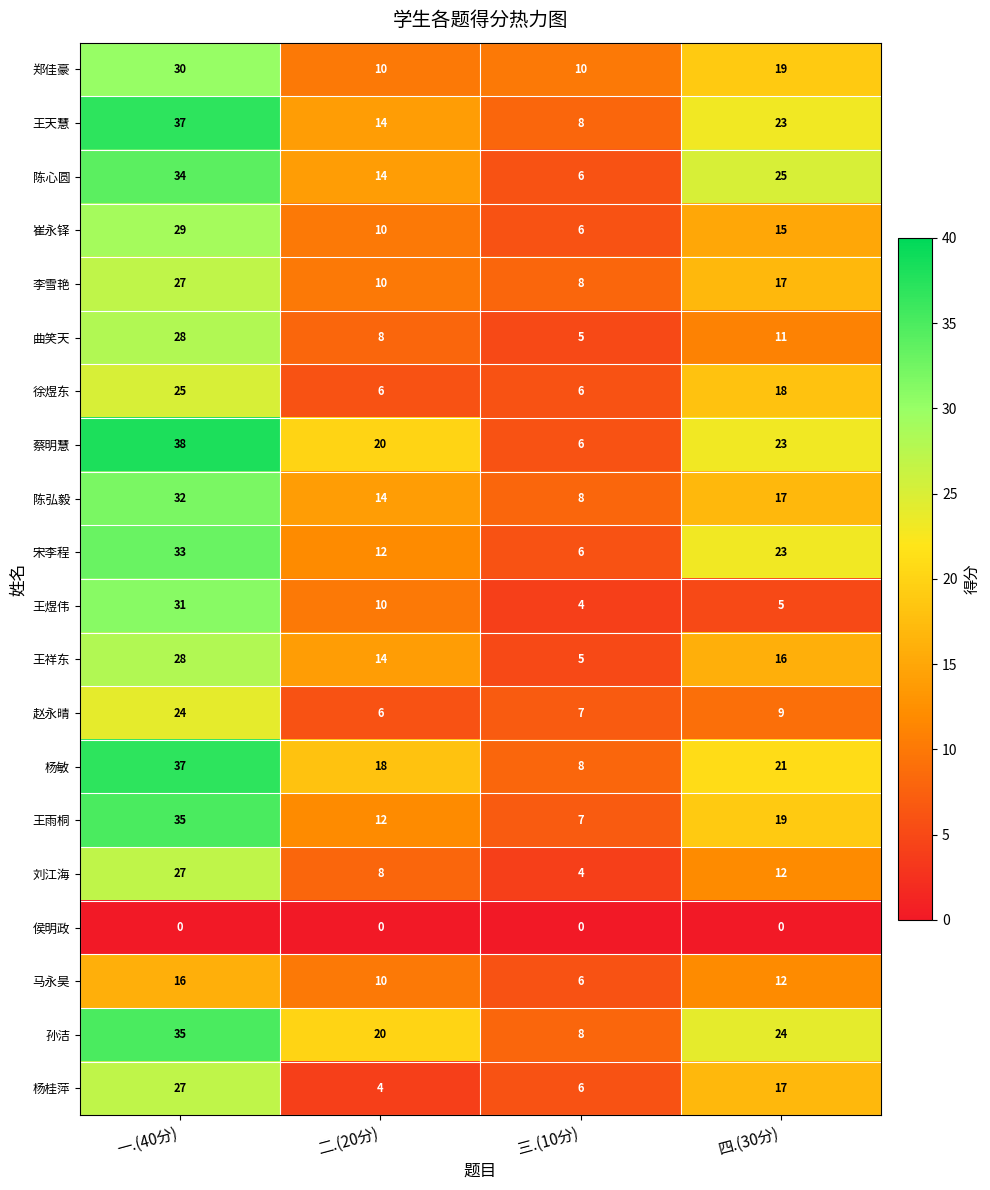

What is the difference between the maximum and minimum values in the 赵永晴 series?

18